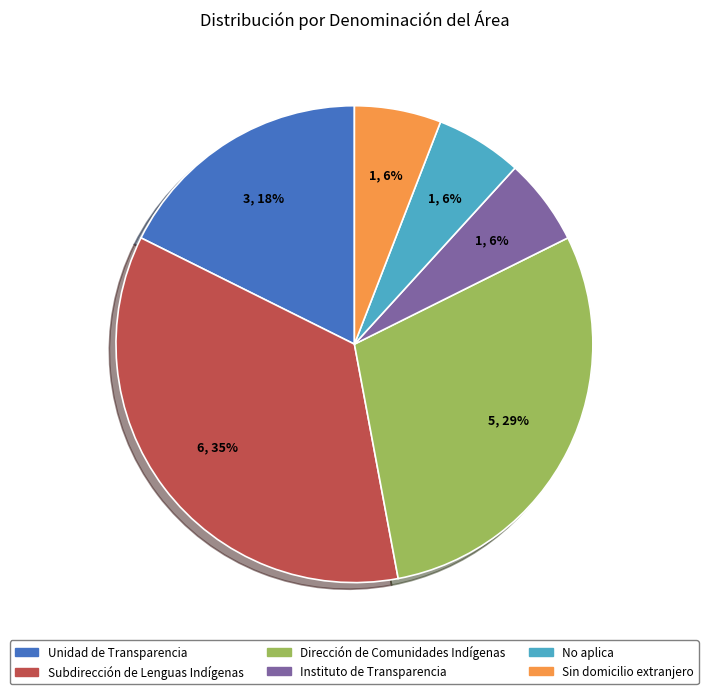

To the nearest percent, what is the difference between the largest and smallest slice percentages?

29%